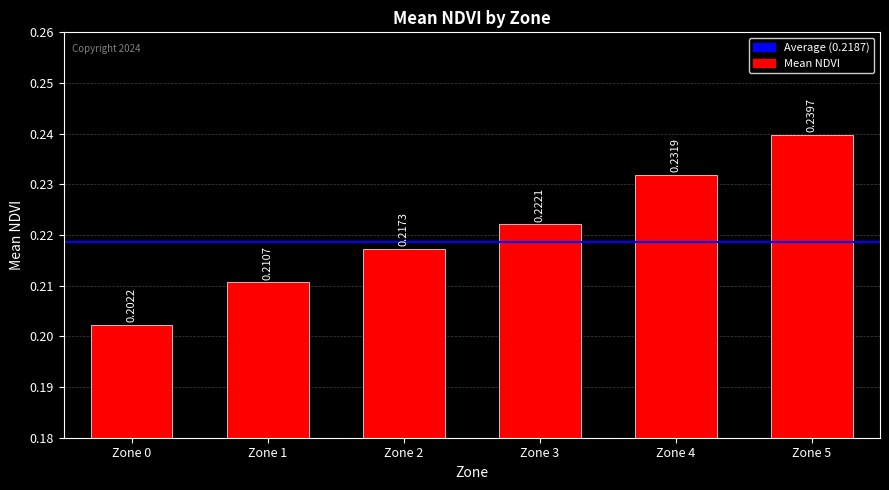

Rank the categories by value from lowest to highest.

Zone 0, Zone 1, Zone 2, Zone 3, Zone 4, Zone 5